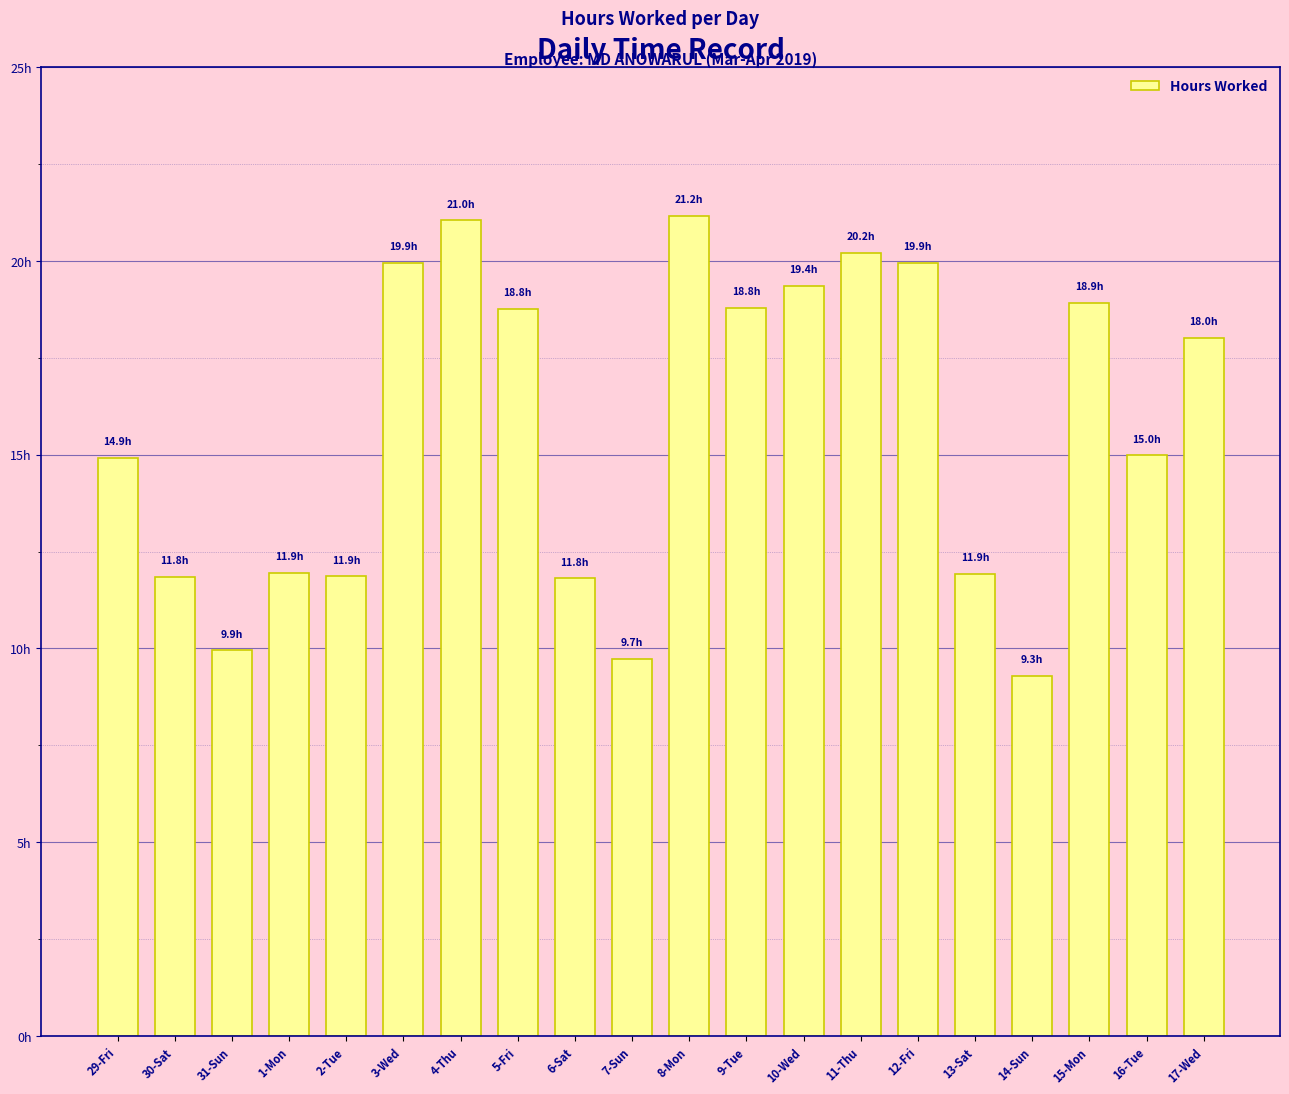

The value at 1-Mon is 3.6. True or false?

False